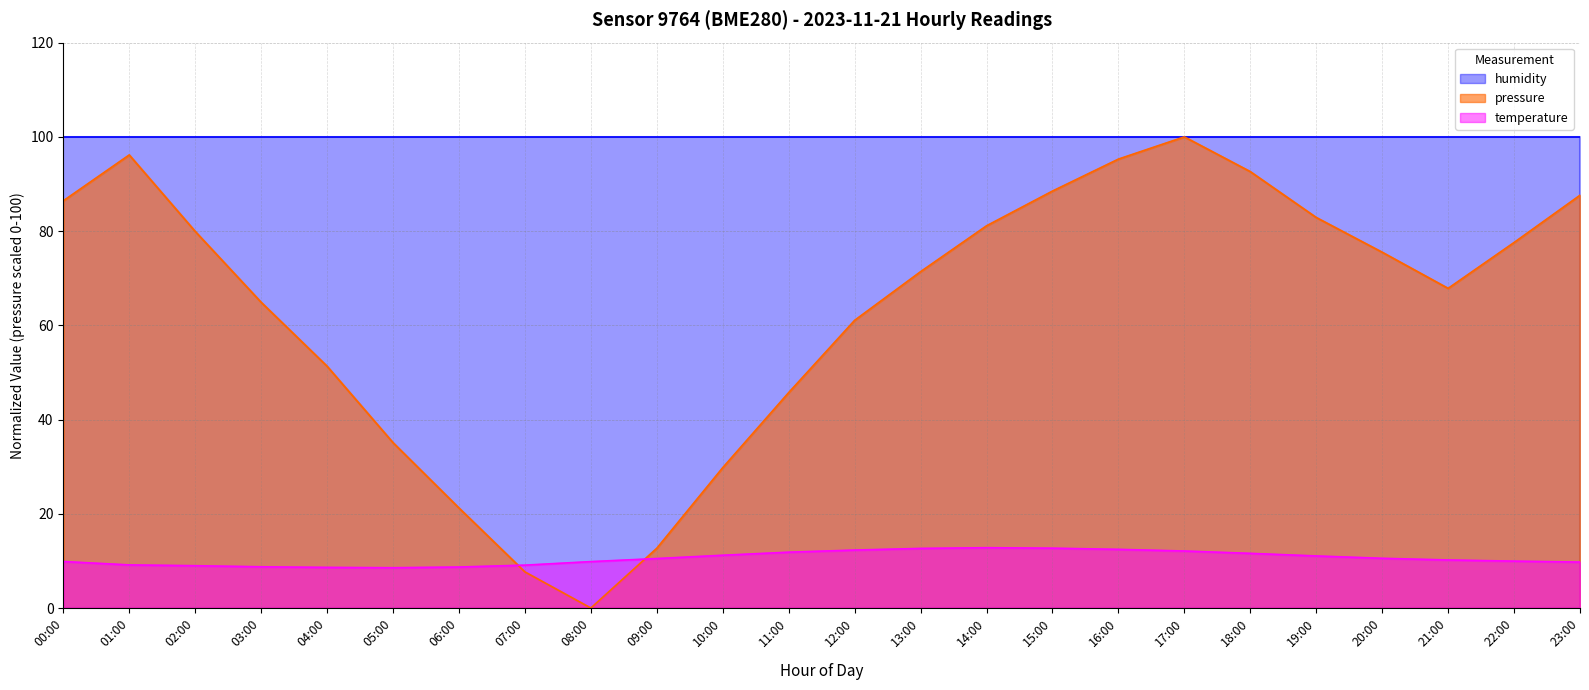

How many data points in temperature are above 10?

13